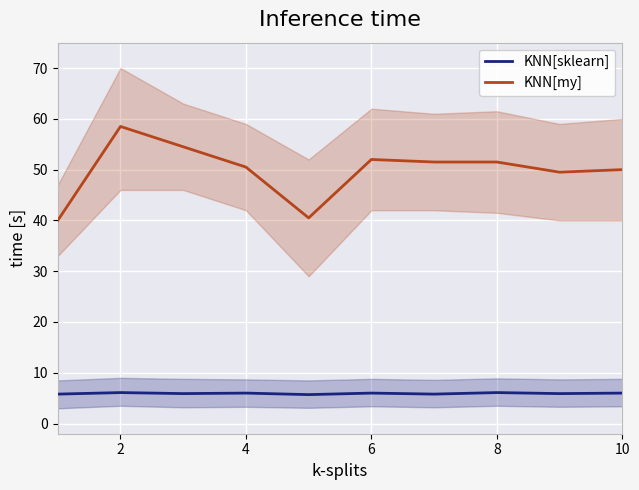

What is the maximum value for KNN[my]?

58.5